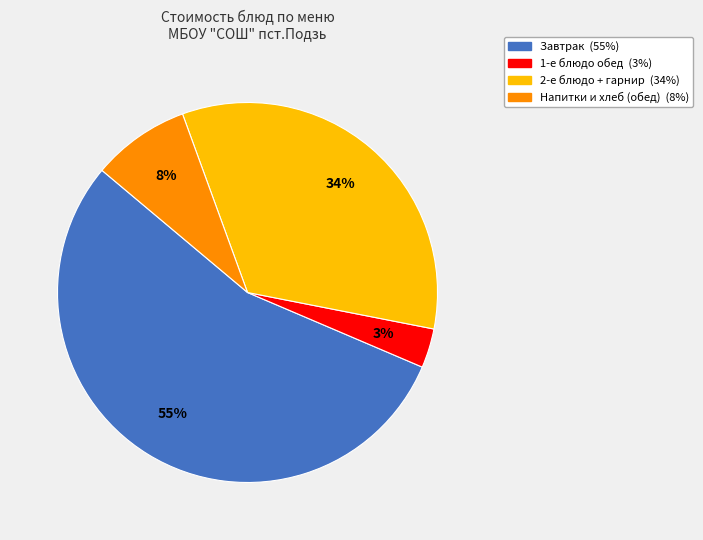

Count the number of slices in the pie.

4